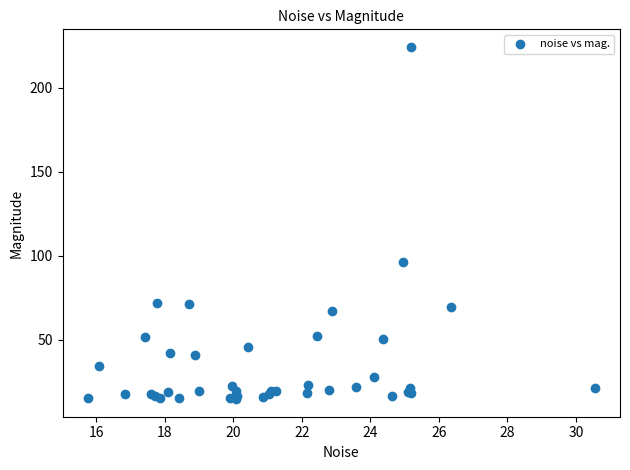

What Y value in the scatter plot is closest to 119?

96.4